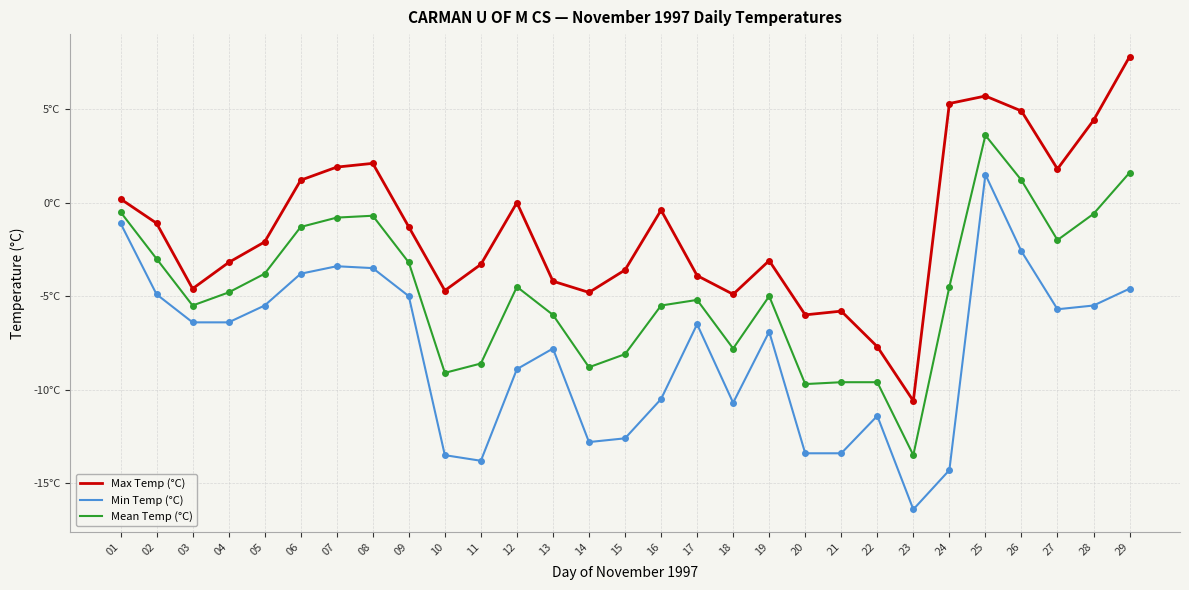

What is the sum of all Min Temp (°C) values?

-229.8